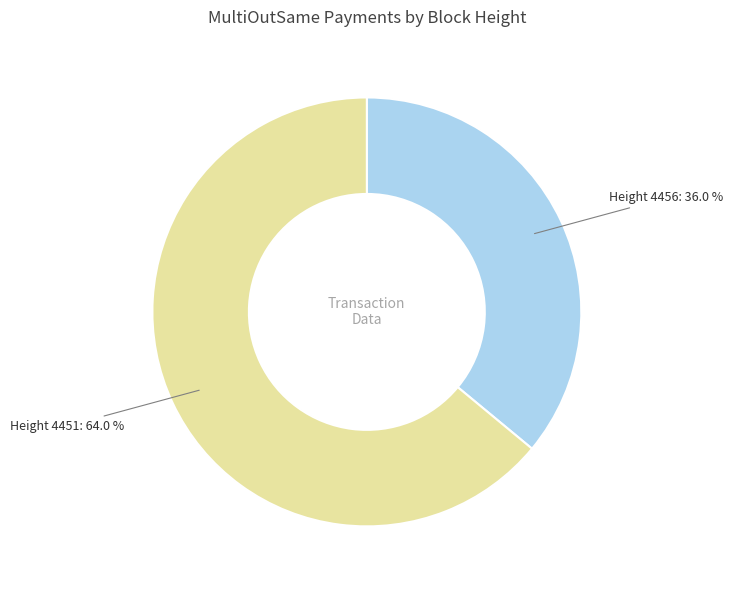

Is there a majority slice in this chart?

Yes